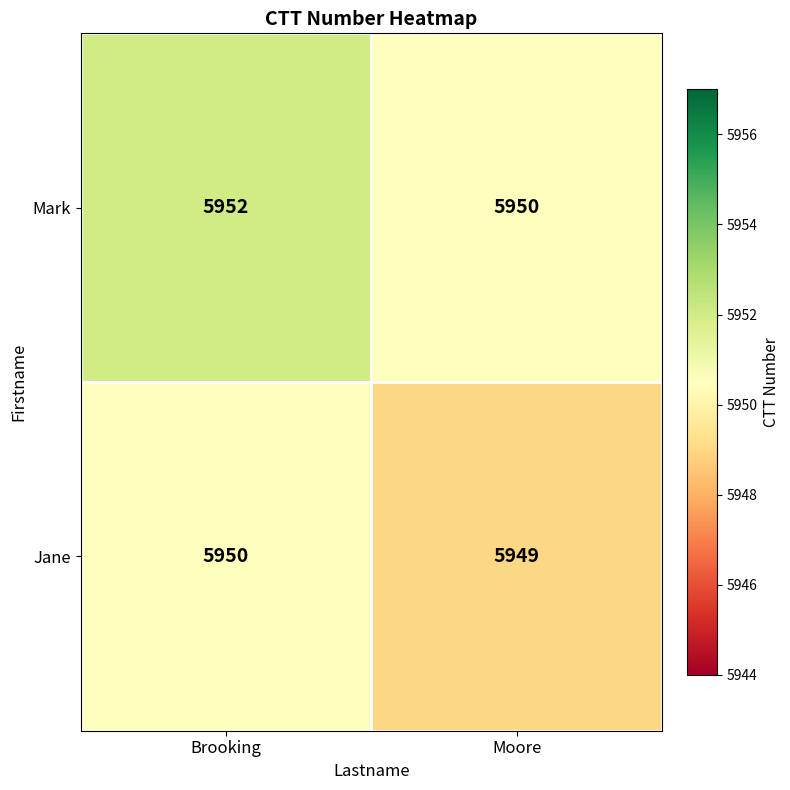

Which series has the largest total across all categories?

Mark